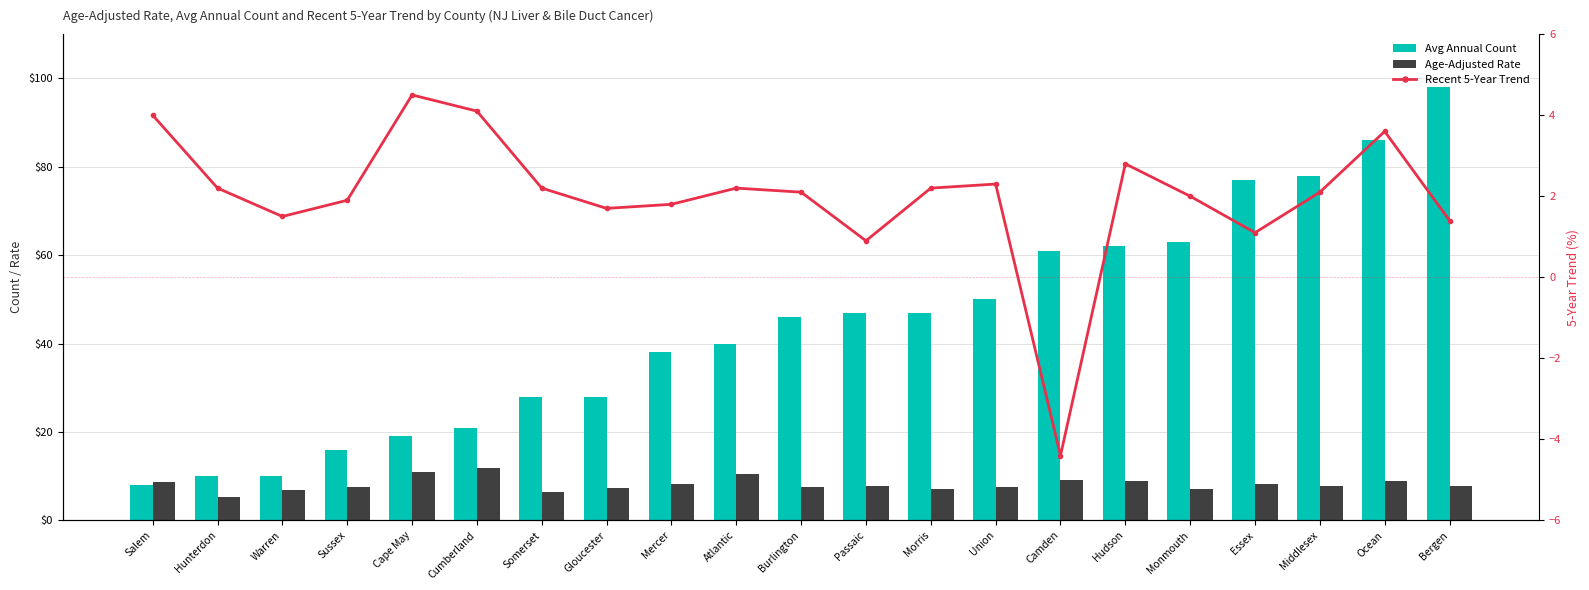

Which series has the largest range (max minus min)?

Avg Annual Count